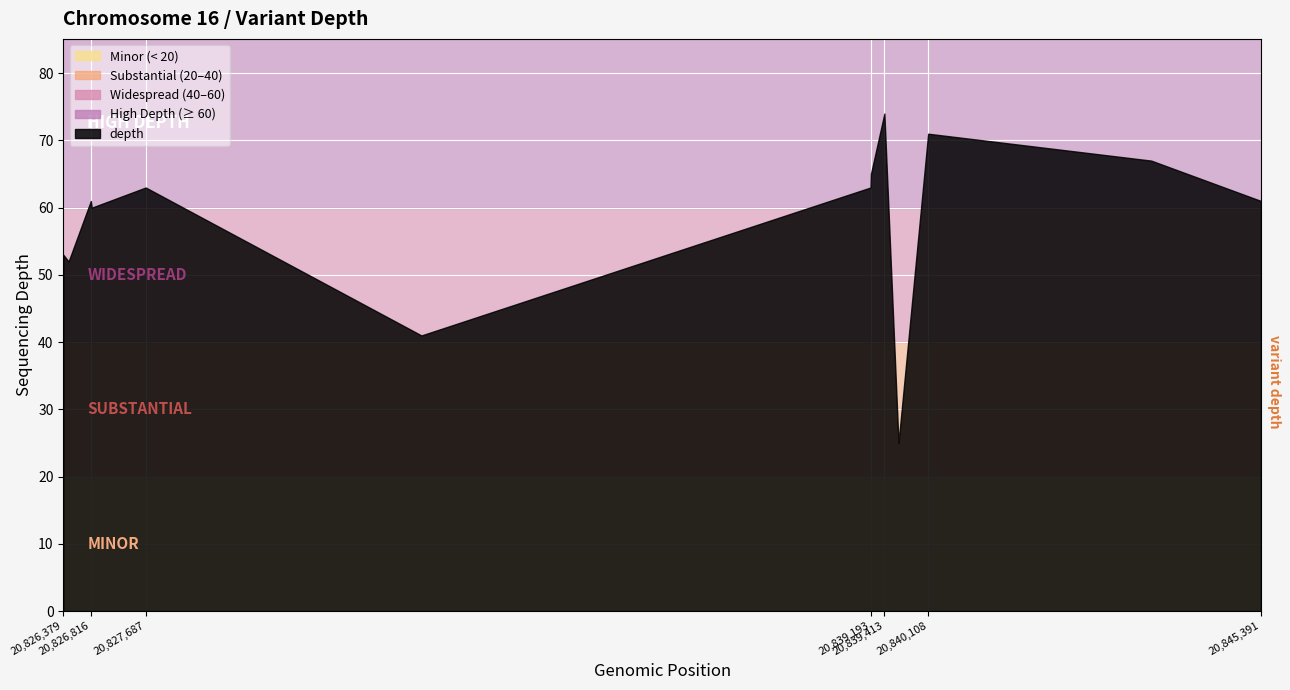

Where is the first local maximum?

20,826,816